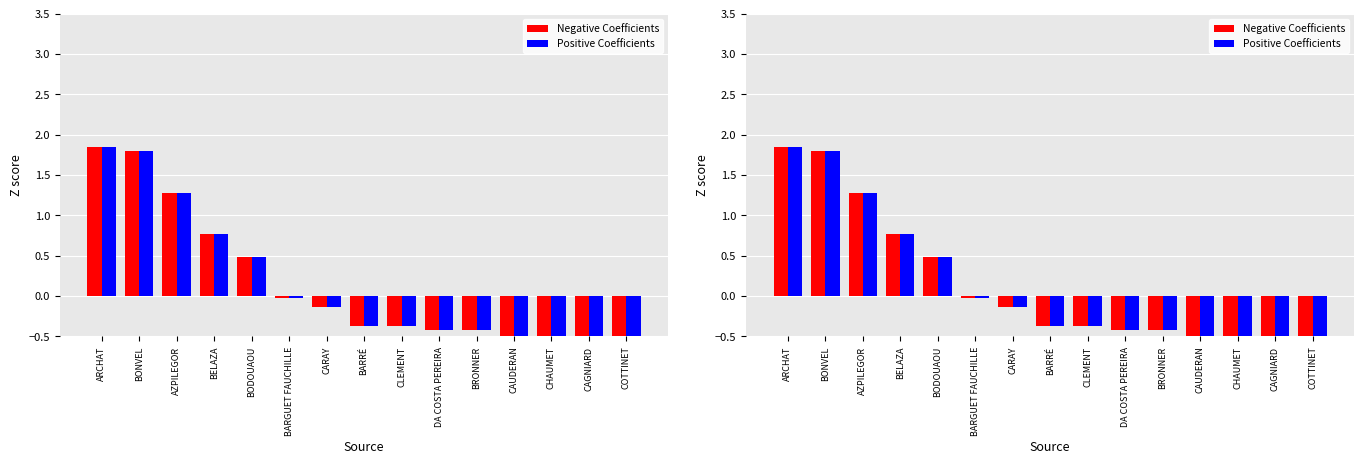

What is the label of the 2nd bar from the right?

CAGNIARD